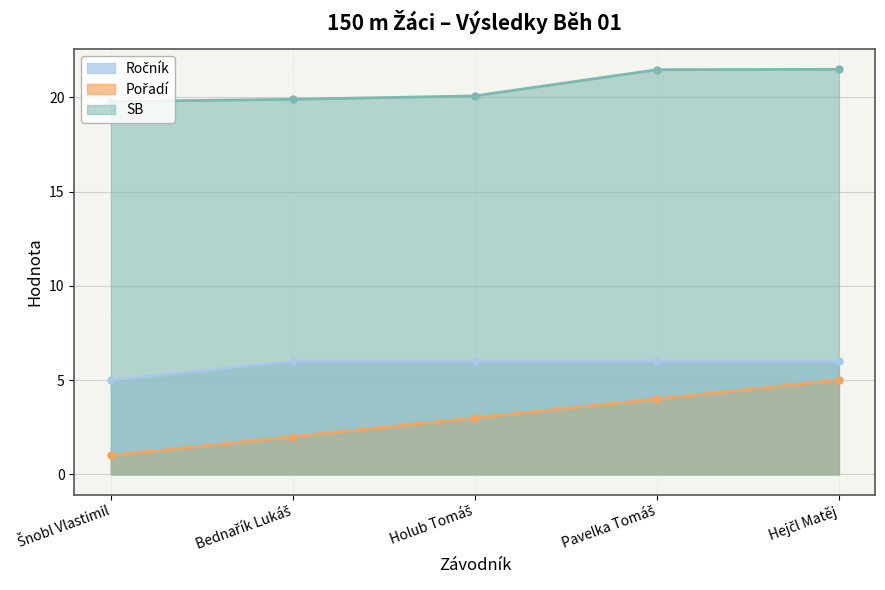

What is the sum of all Pořadí values?

15.0